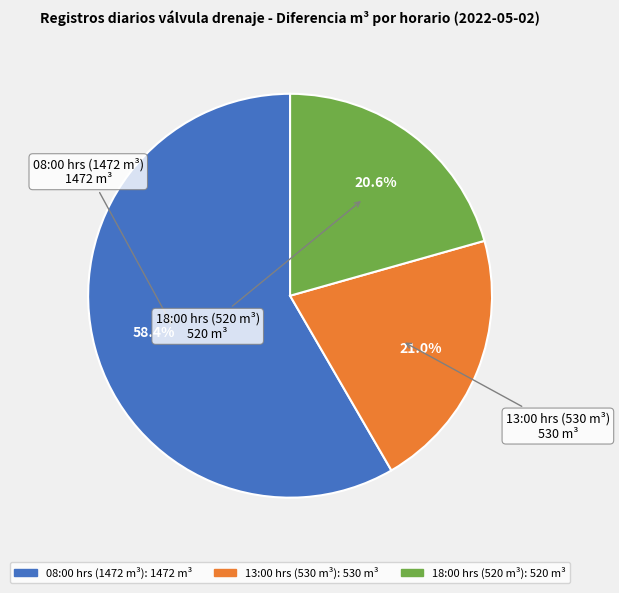

Is the sum of 18:00 hrs (520 m³) and 13:00 hrs (530 m³) greater than half?

No